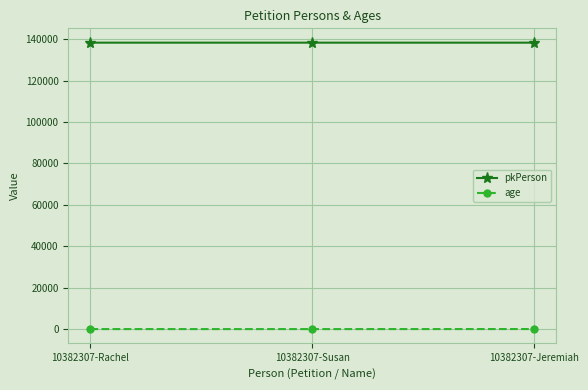

What is the label of the 3rd point from the left?

10382307-Jeremiah